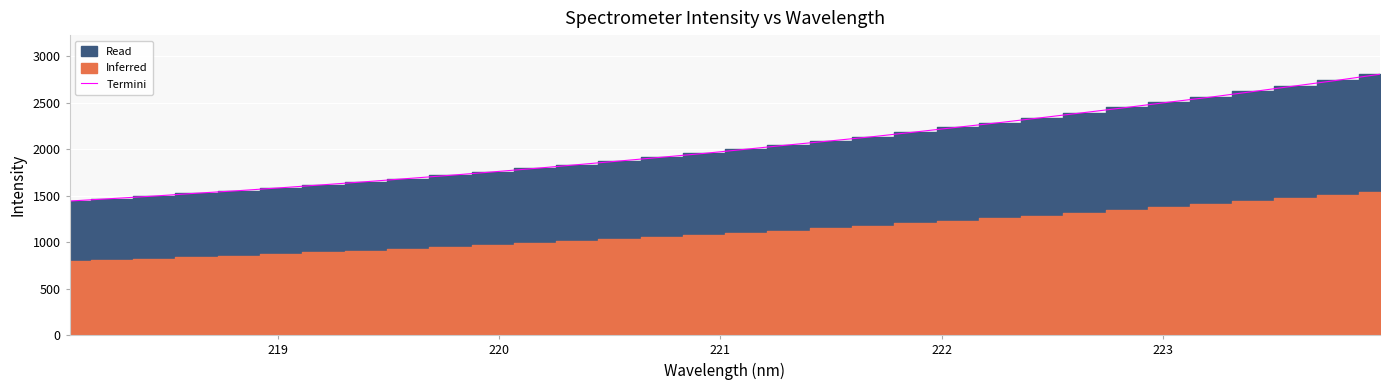

What is the smallest value displayed?

1443.5